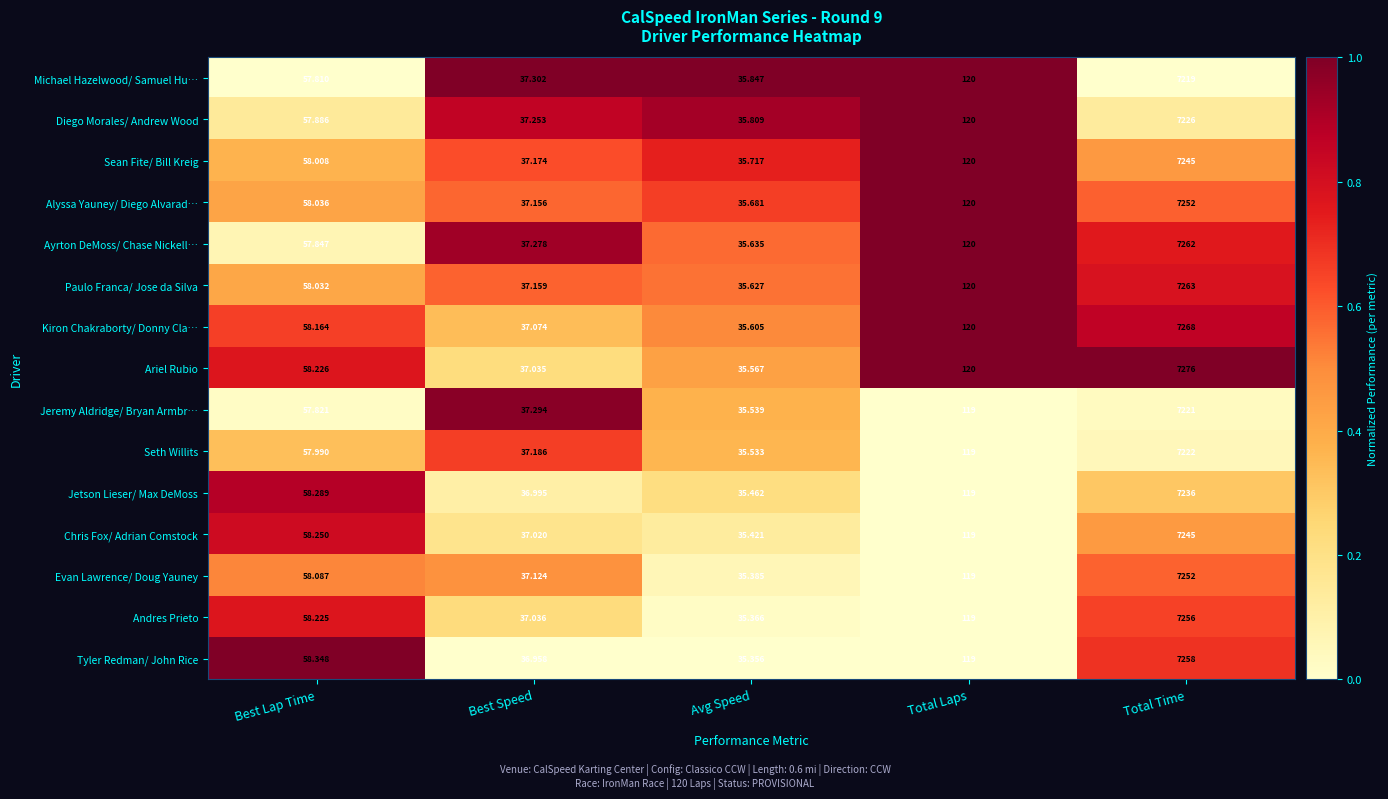

Which series has the largest total across all categories?

Ariel Rubio